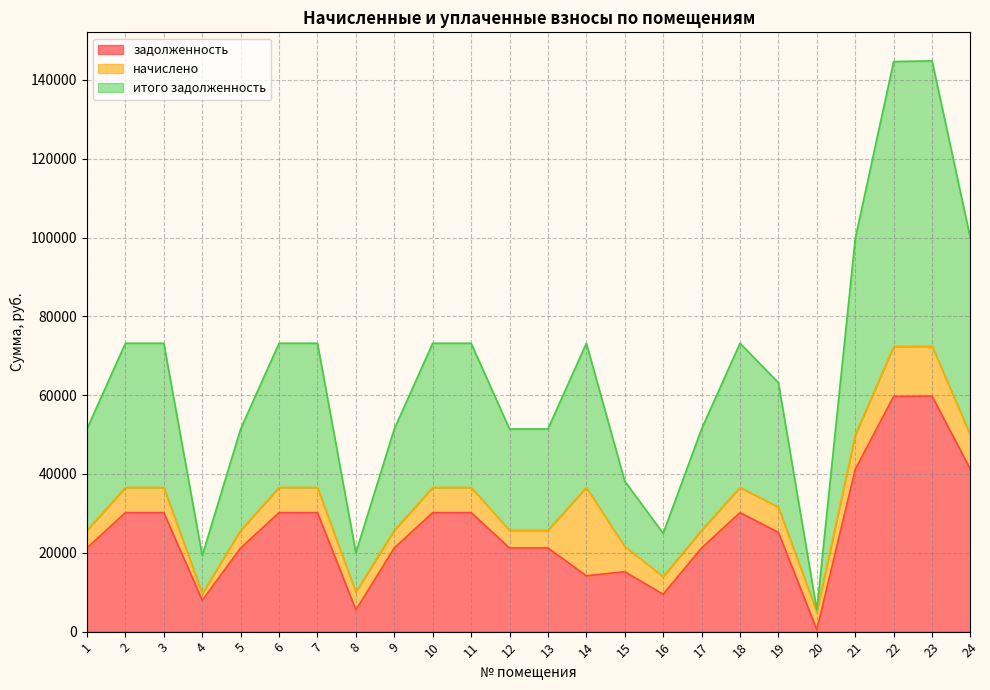

Does the chart display data point markers on the line(s)?

No